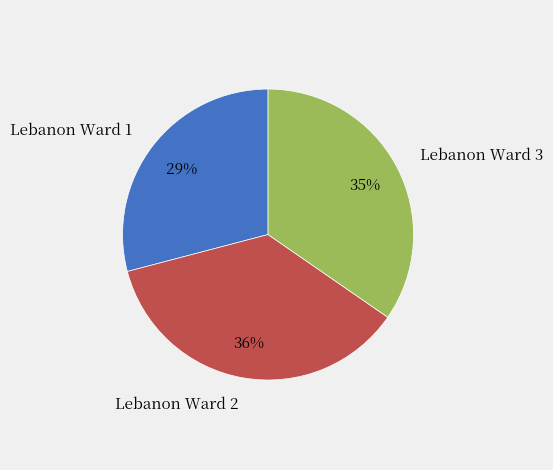

True or false: Lebanon Ward 1 accounts for 29% of the total.

True